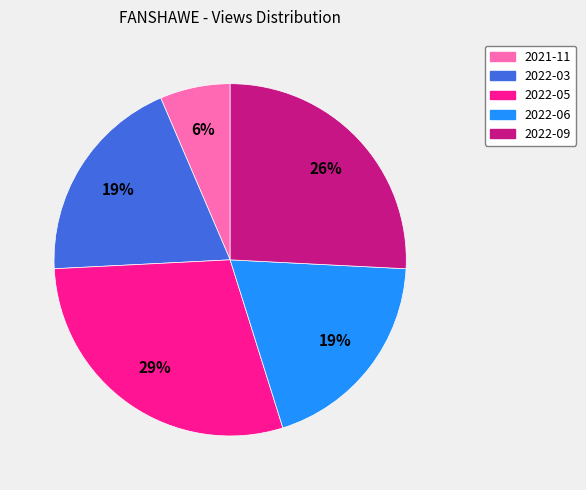

To the nearest percent, what is the difference between the 2022-05 and 2022-06 slice percentages?

10%